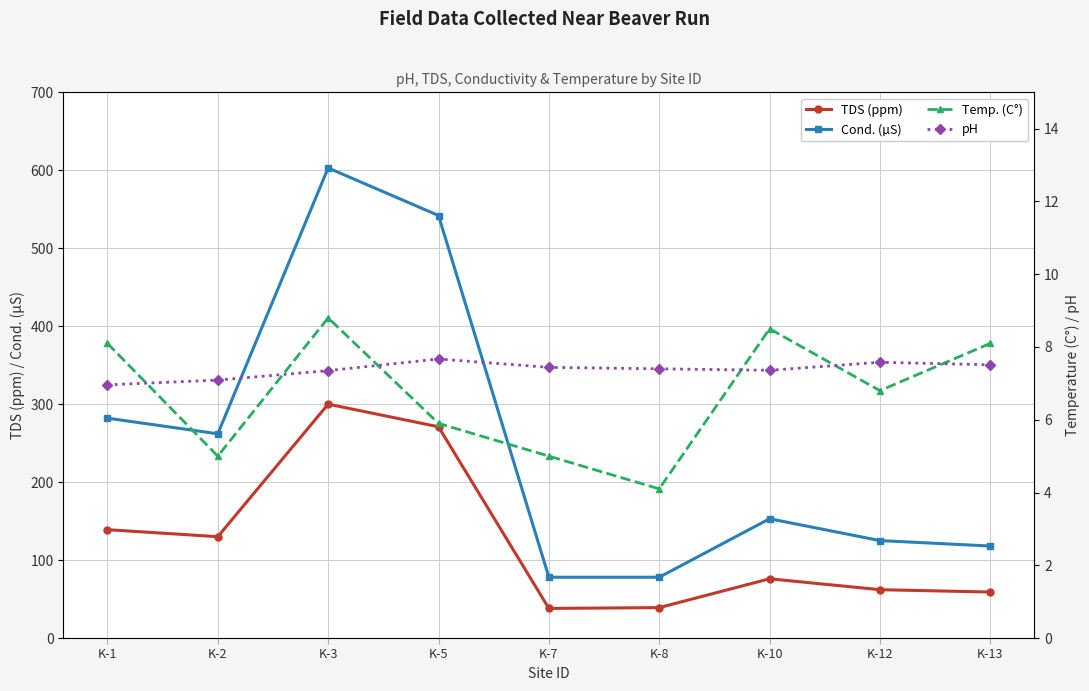

What is the smallest value displayed?

4.1